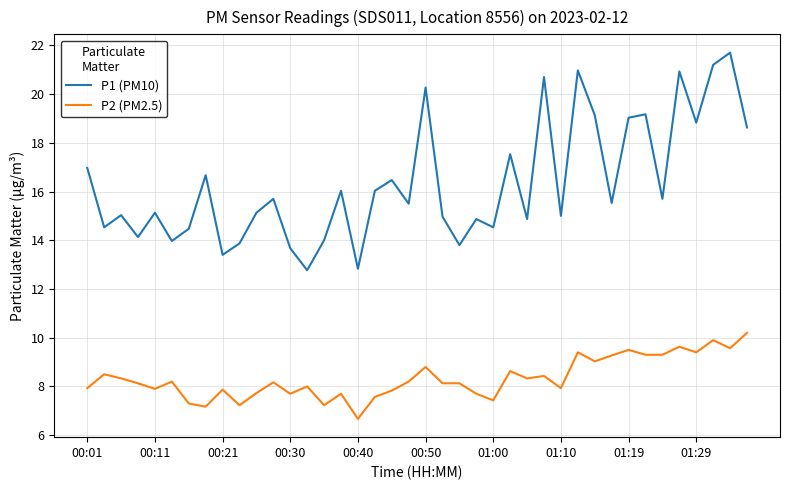

True or false: P1 (PM10) and P2 (PM2.5) cross at least once.

False